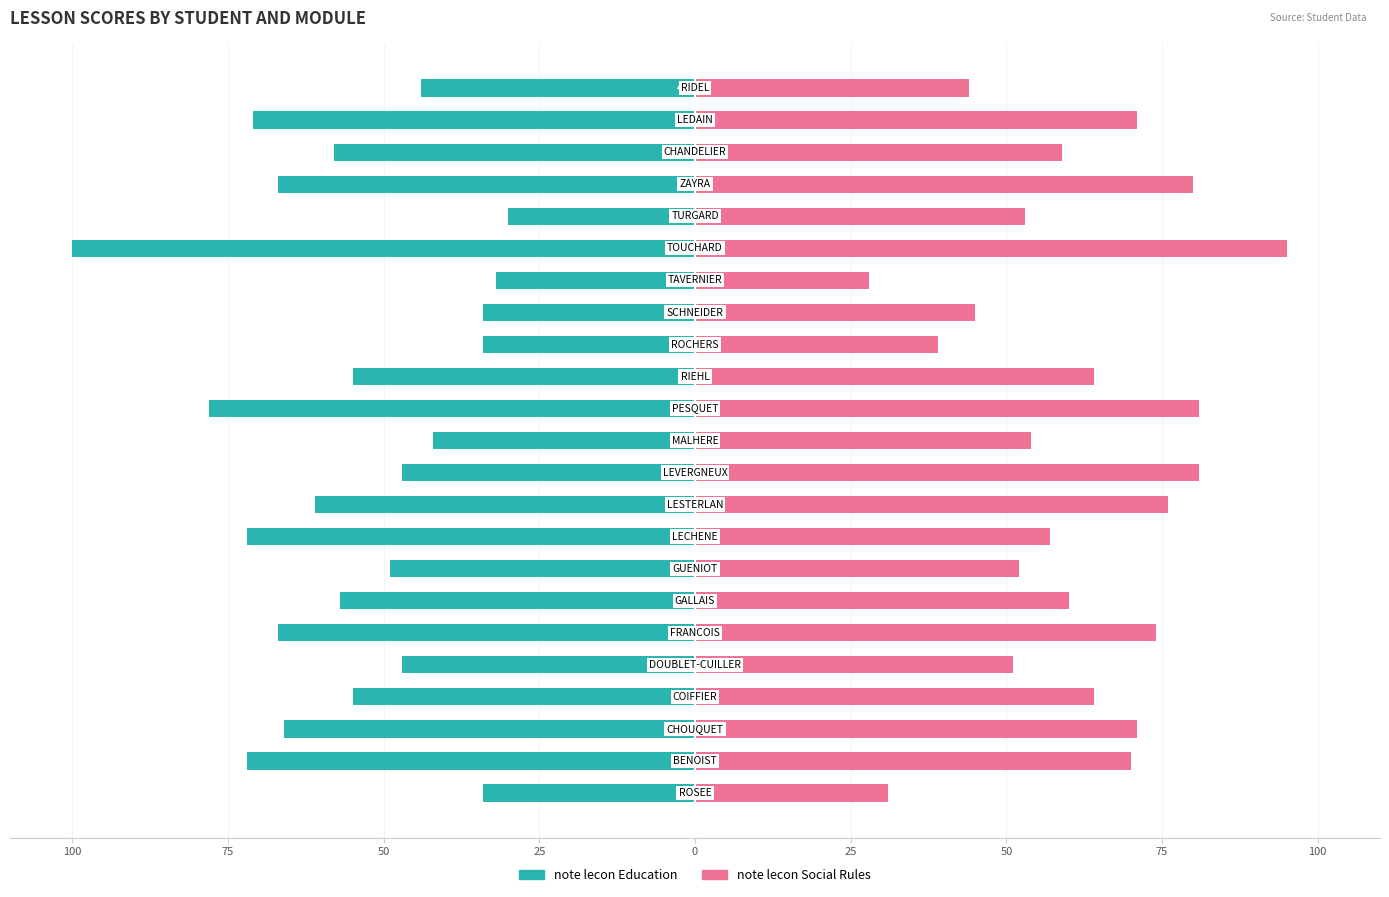

Reading left to right, transcribe all the data shown in this chart.

note lecon Education: -34	-72	-66	-55	-47	-67	-57	-49	-72	-61	-47	-42	-78	-55	-34	-34	-32	-100	-30	-67	-58	-71	-44
note lecon Social Rules: 31	70	71	64	51	74	60	52	57	76	81	54	81	64	39	45	28	95	53	80	59	71	44